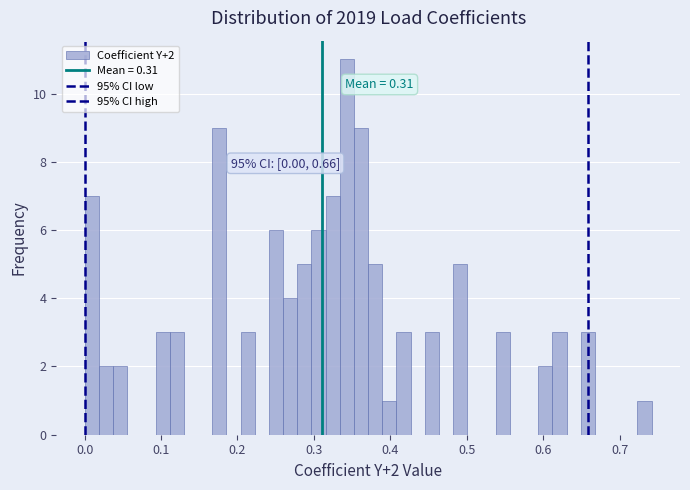

Read against the x-axis, roughly where is the centre of the tallest bar?

0.34